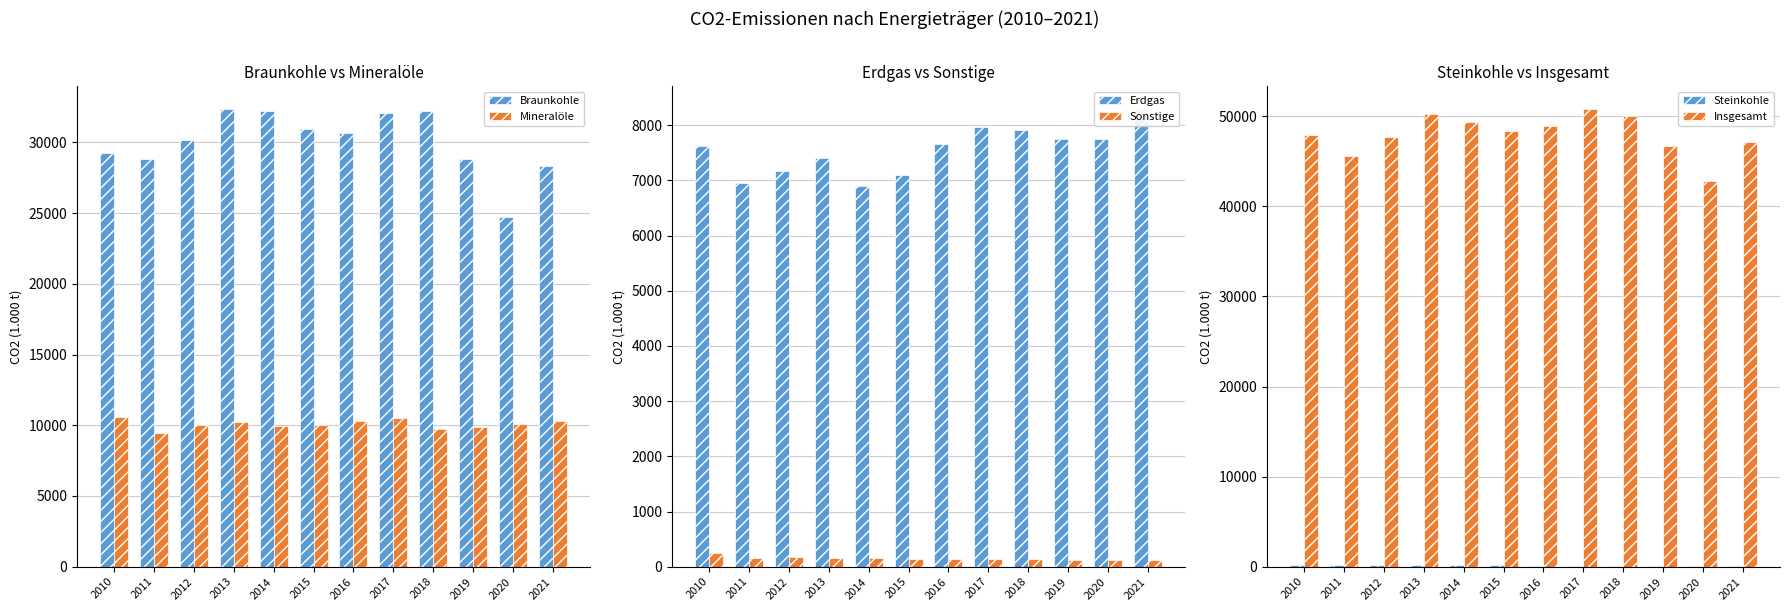

At how many categories does at least one series exceed 32893?

12